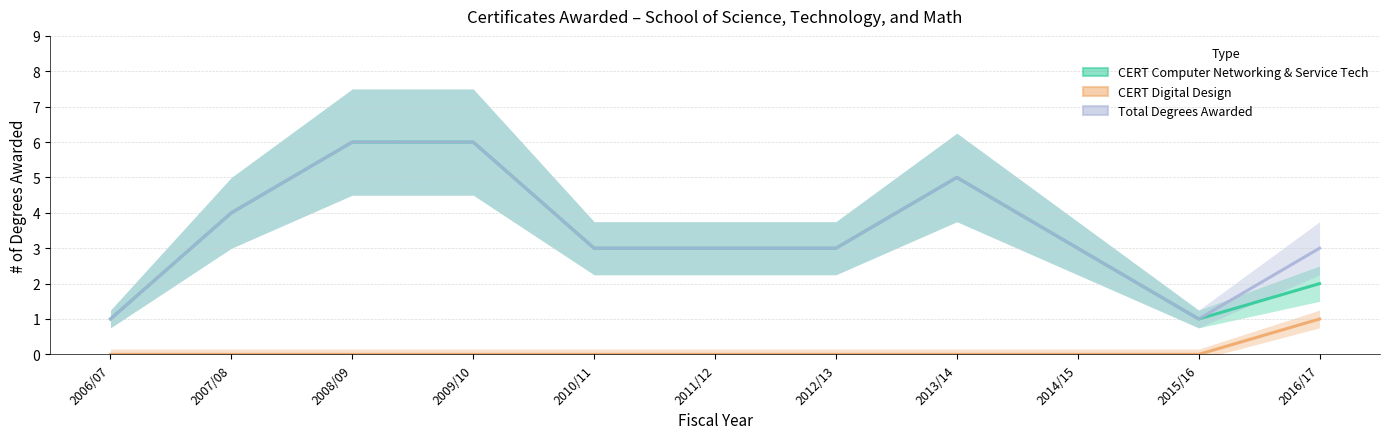

List the series in order of their peak value, highest first.

CERT Computer Networking & Service Tech, Total Degrees Awarded, CERT Digital Design